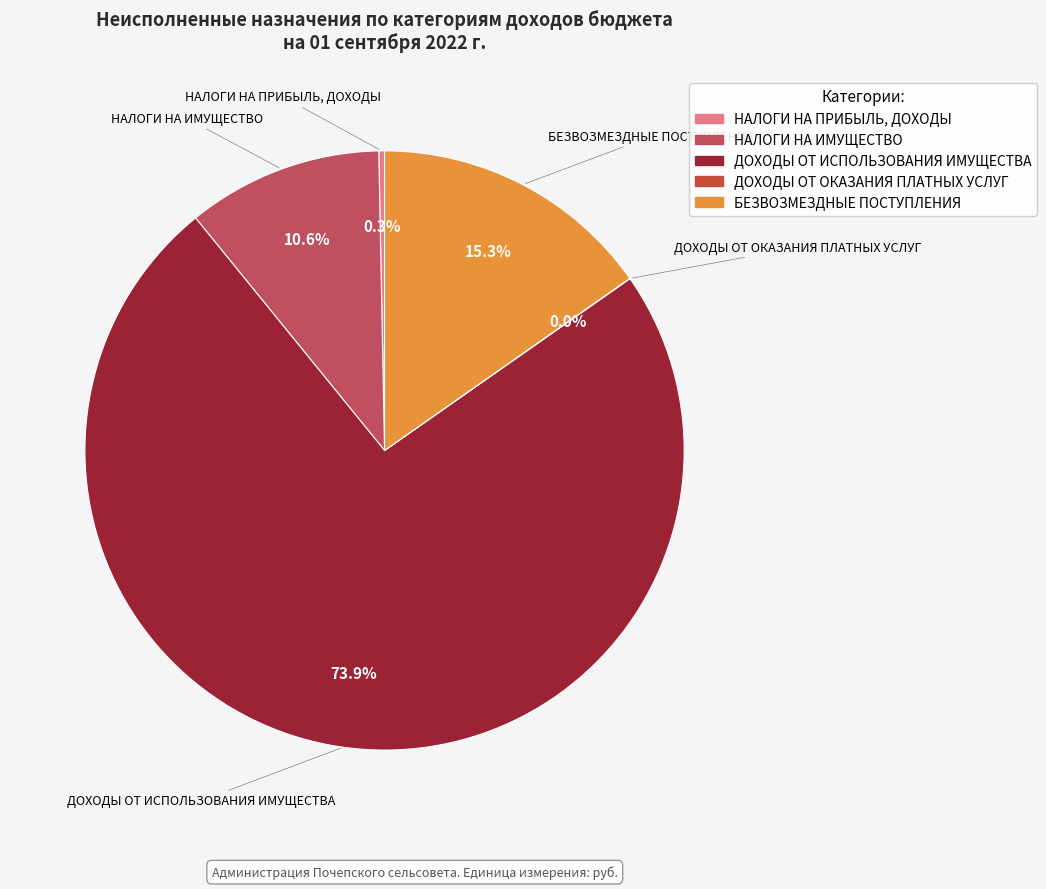

Is there any slice that represents more than half of the pie?

Yes